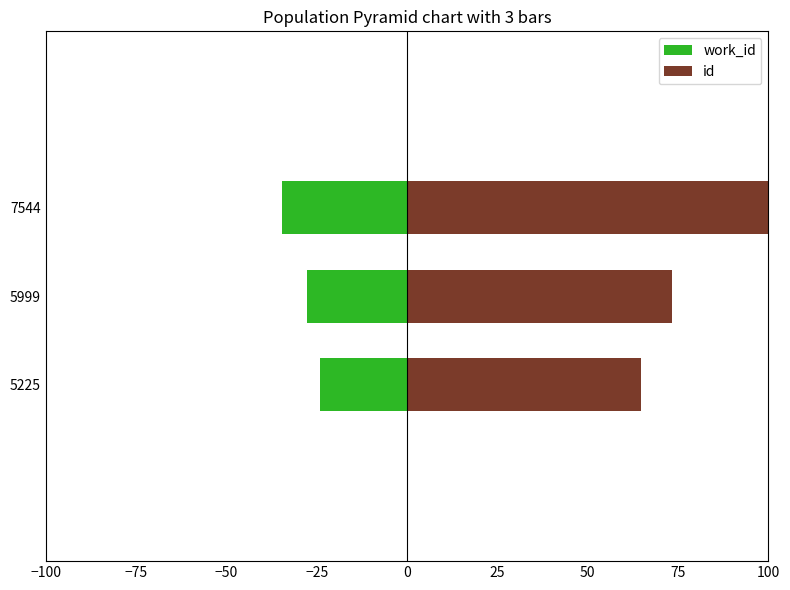

What is the value of the work_id bar at the 1st from the left?

-24.0